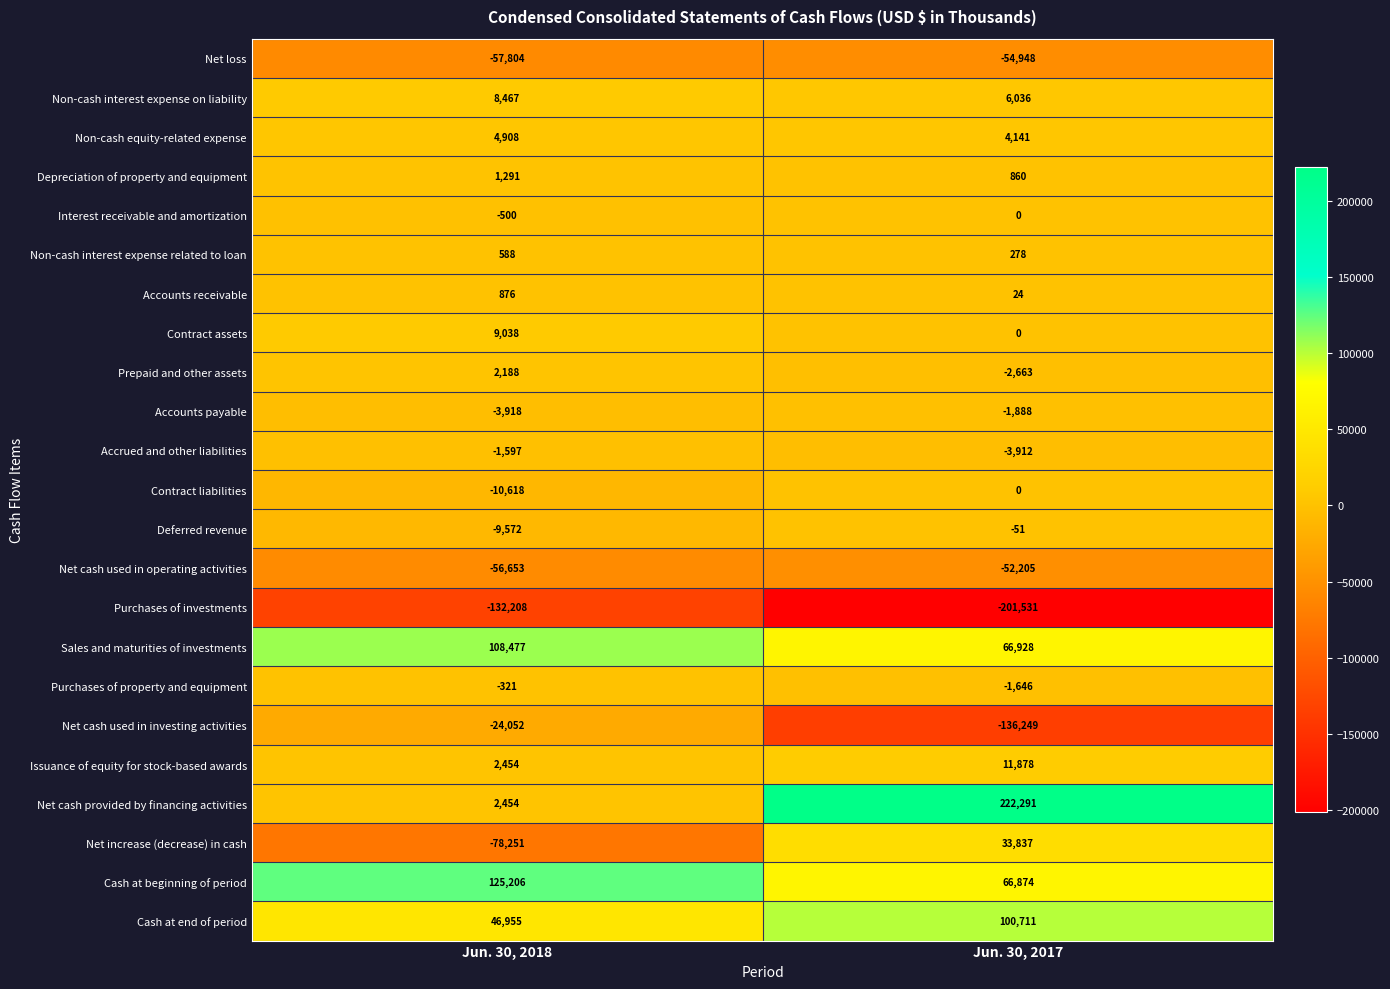

At which category is the sum across all series the highest?

Jun. 30, 2017